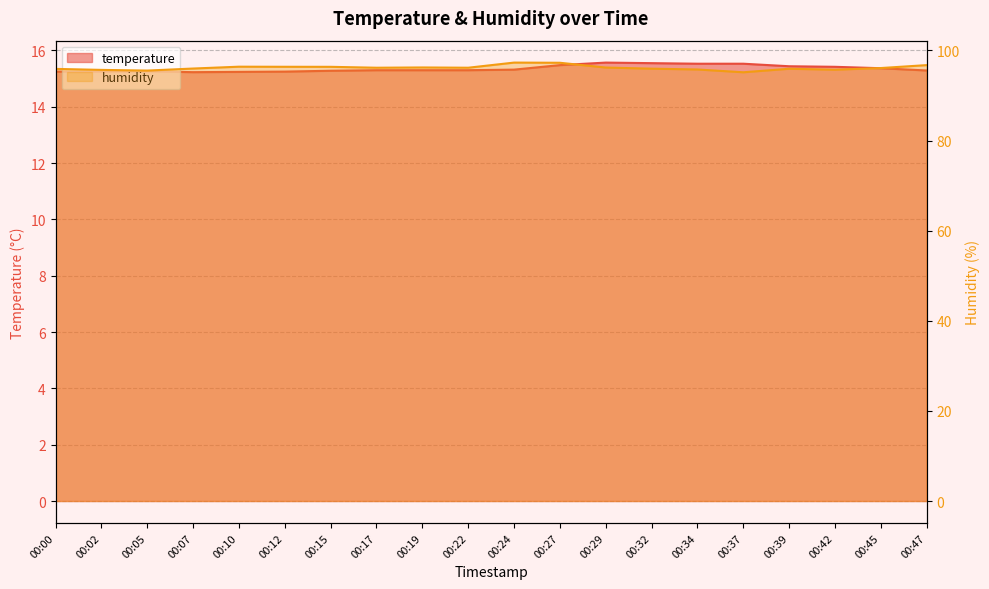

What is the difference between the second highest and minimum values in the temperature series?

0.3